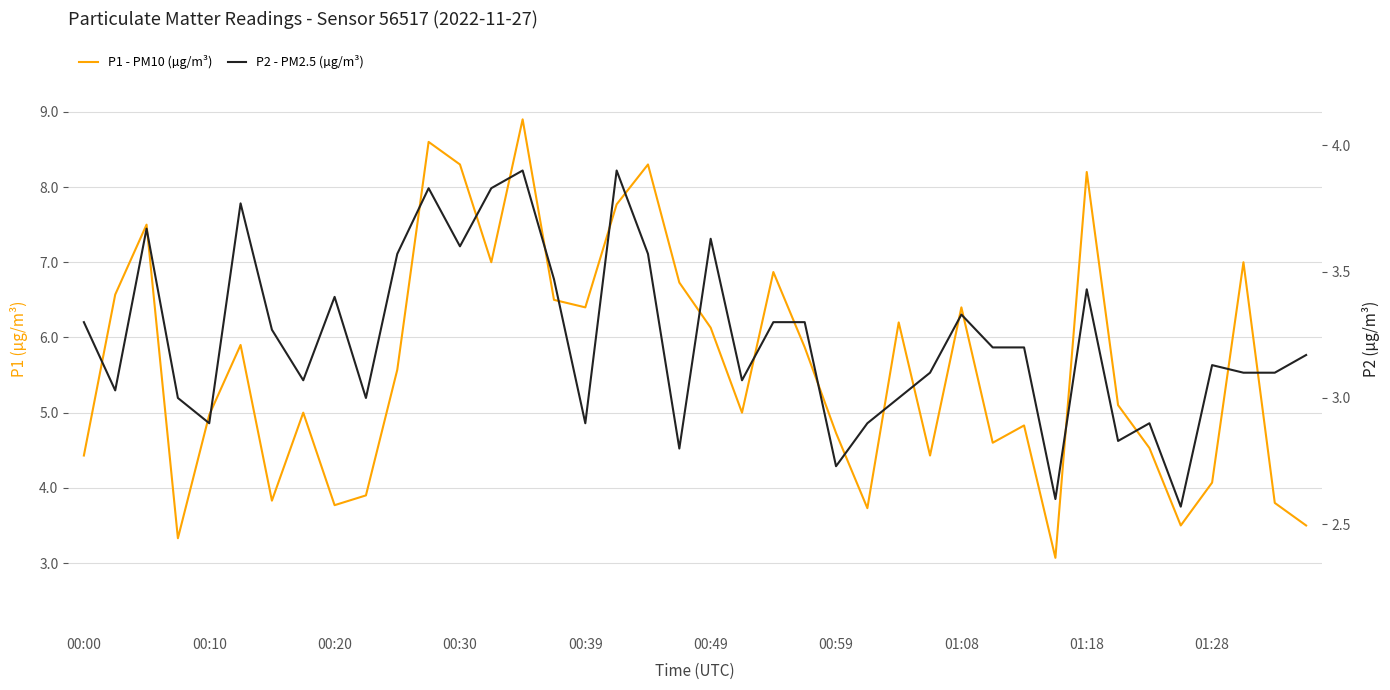

True or false: P1 - PM10 (µg/m³) and P2 - PM2.5 (µg/m³) intersect in this chart.

False